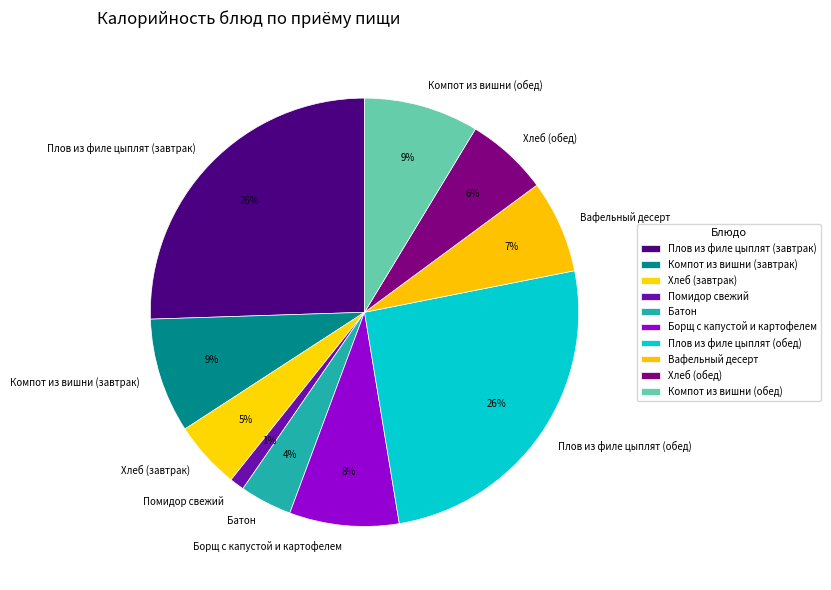

Is the sum of Плов из филе цыплят (завтрак) and Хлеб (обед) greater than half?

No